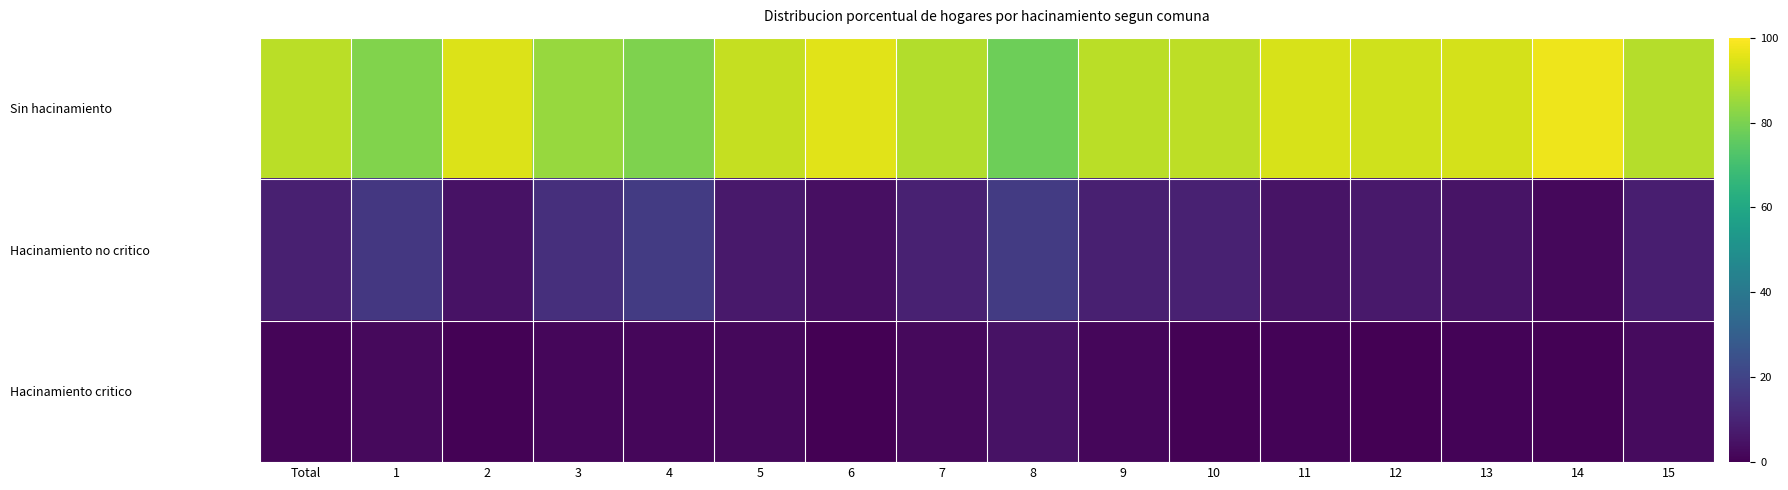

What is the greatest value displayed?

97.4